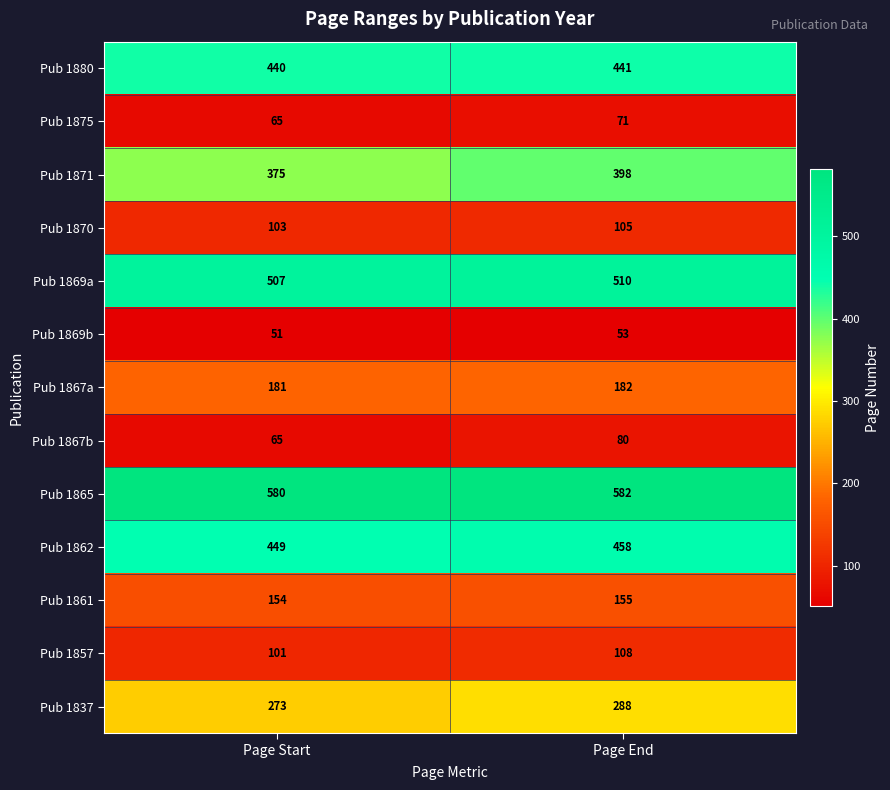

What is the sum of the Pub 1871 values at Page End and Page Start?

773